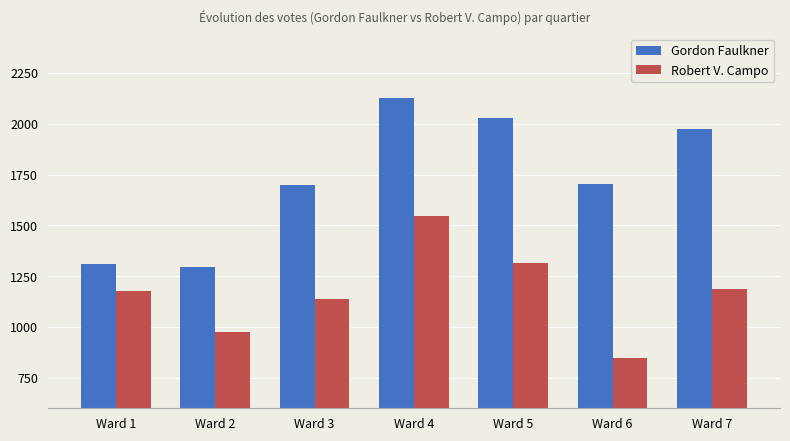

Which category has the lowest value across all series?

Ward 6